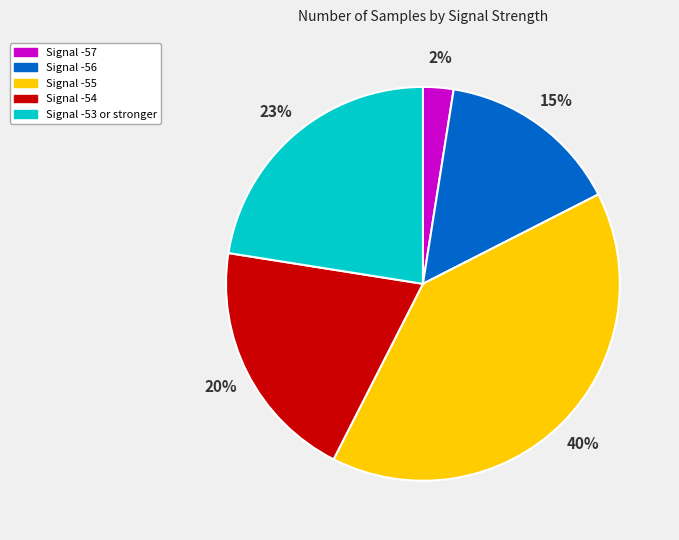

Does any single category account for the majority?

No